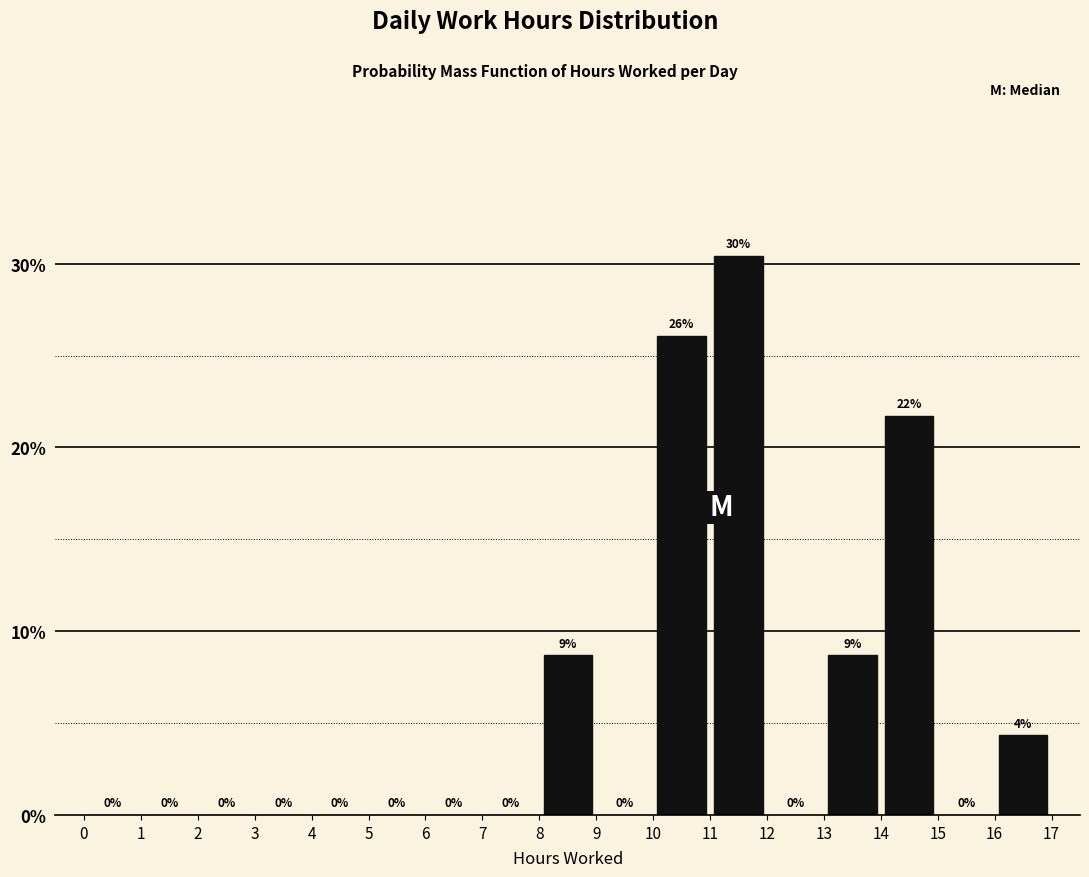

Over which range of the x-axis is the bar tallest?

11 to 12